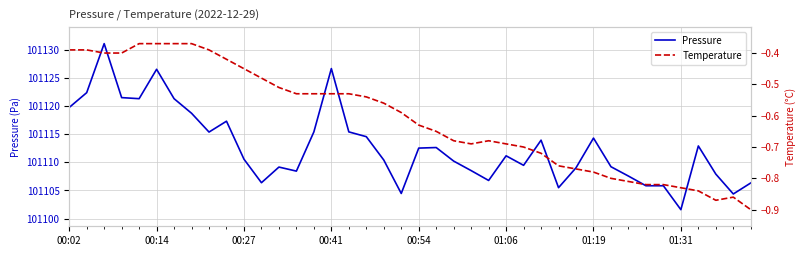

How many data points does each series have?

40